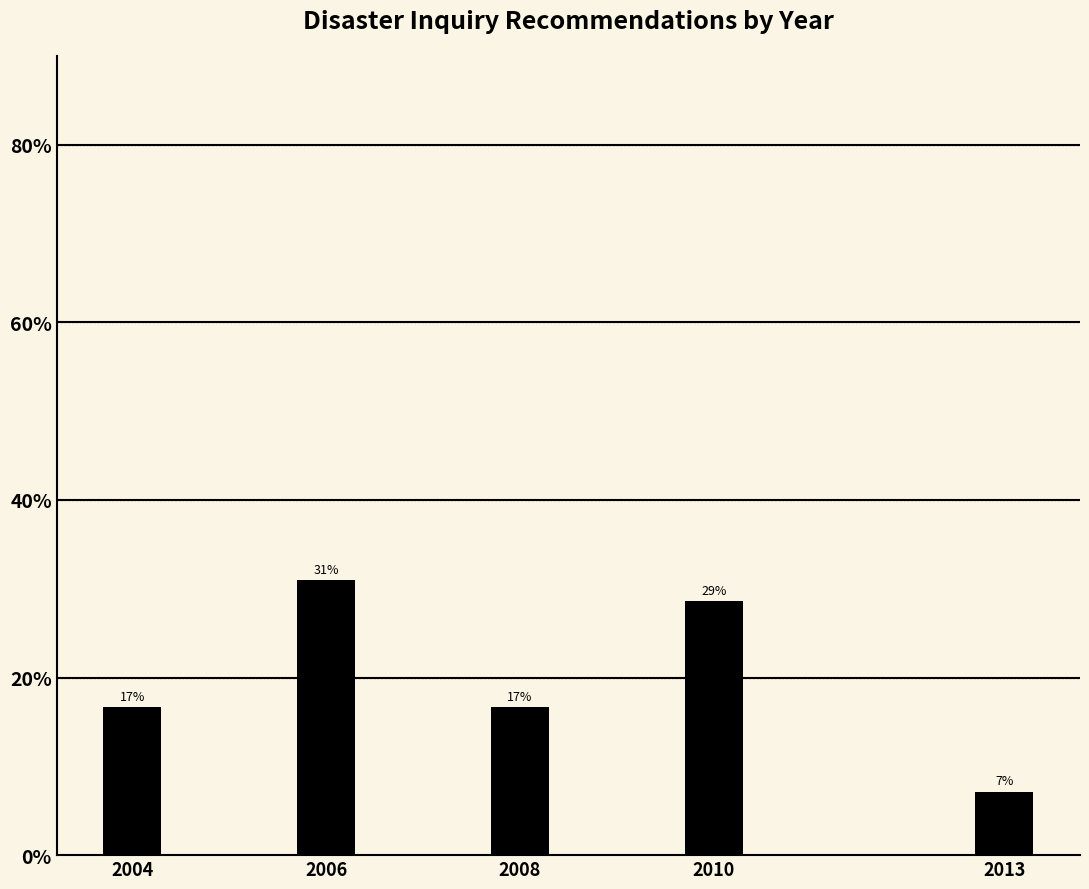

Does the chart contain any negative values?

No